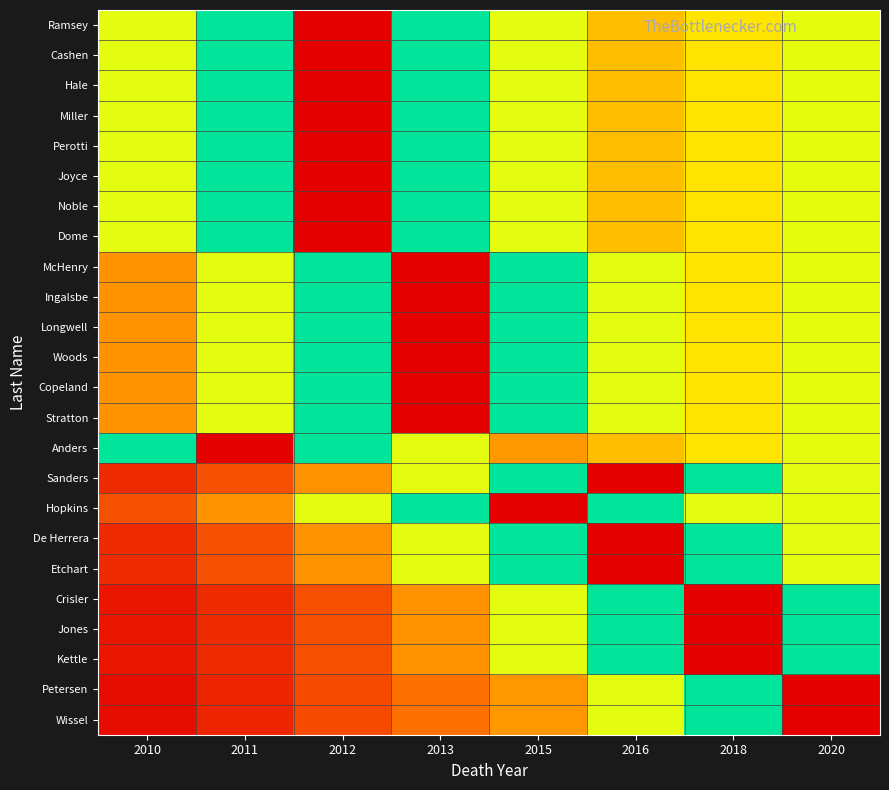

Which category has the lowest value across all series?

2010